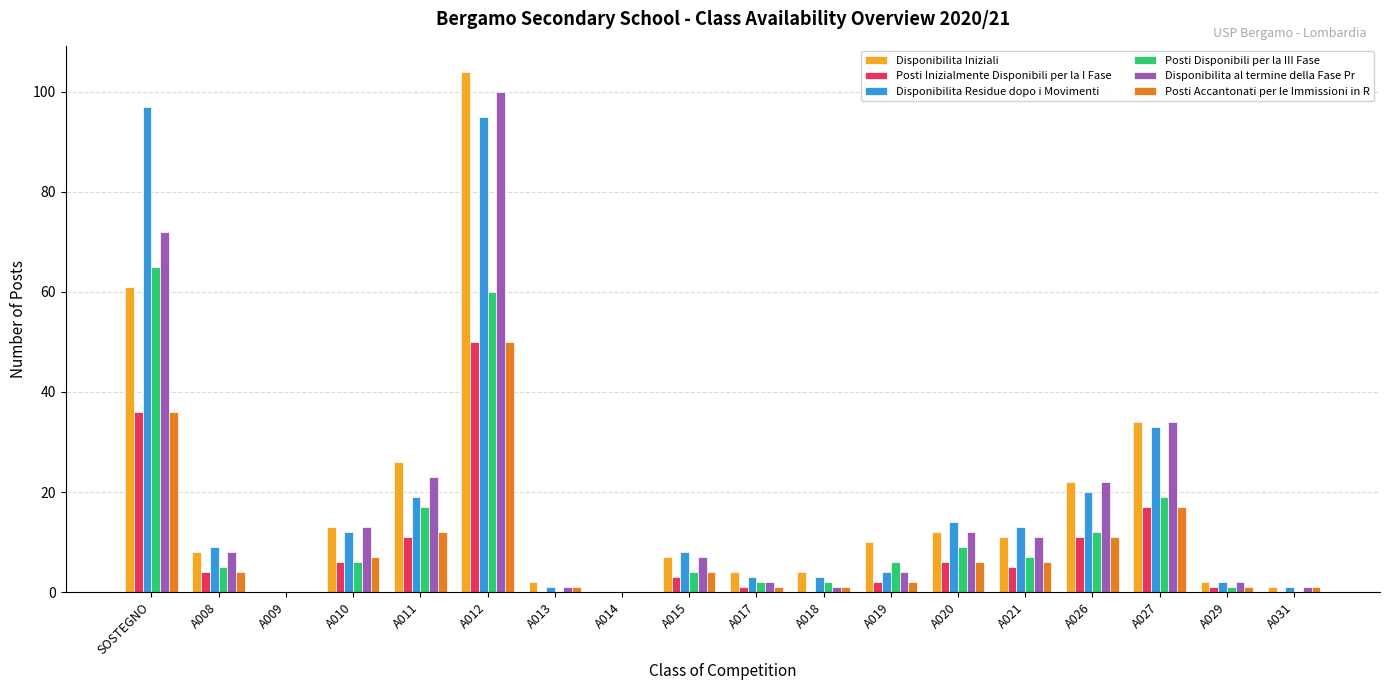

What is the sum of all Disponibilita Iniziali values?

321